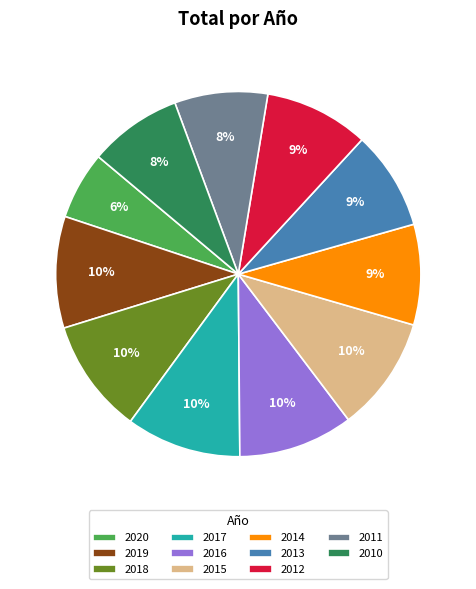

To the nearest percent, what is the combined percentage of 2011 and 2014?

17%